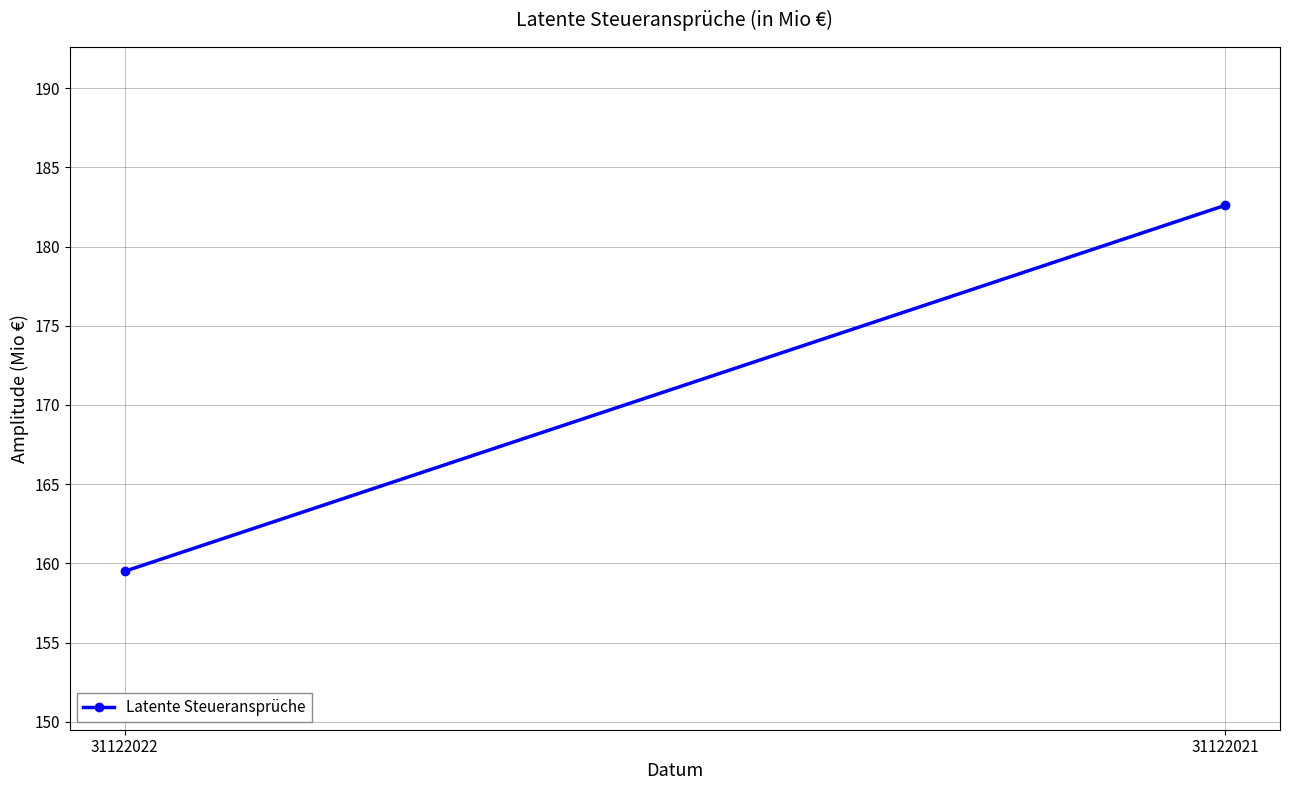

Count the number of data series in this chart.

1